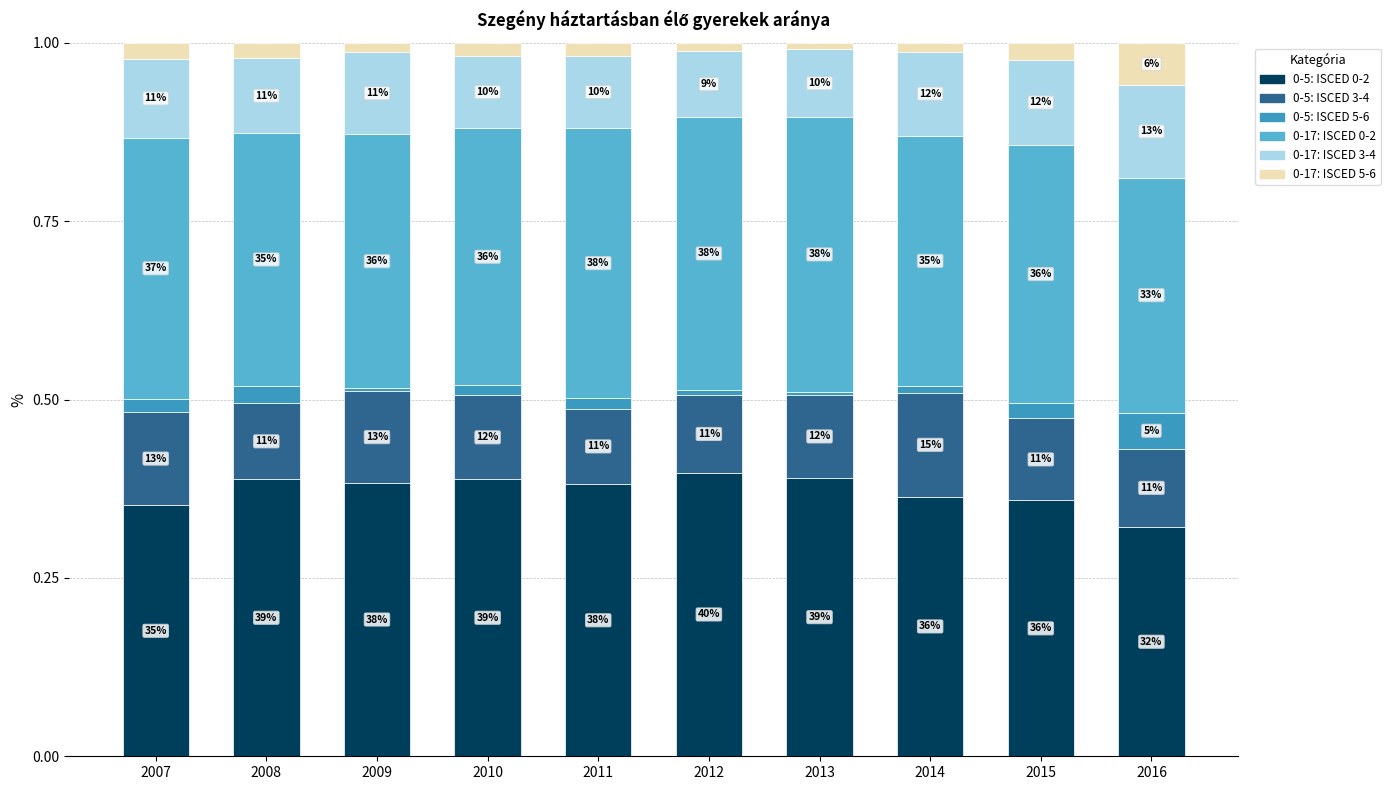

Is it true that 0-5: ISCED 0-2 equals 0.1 at 2008?

False